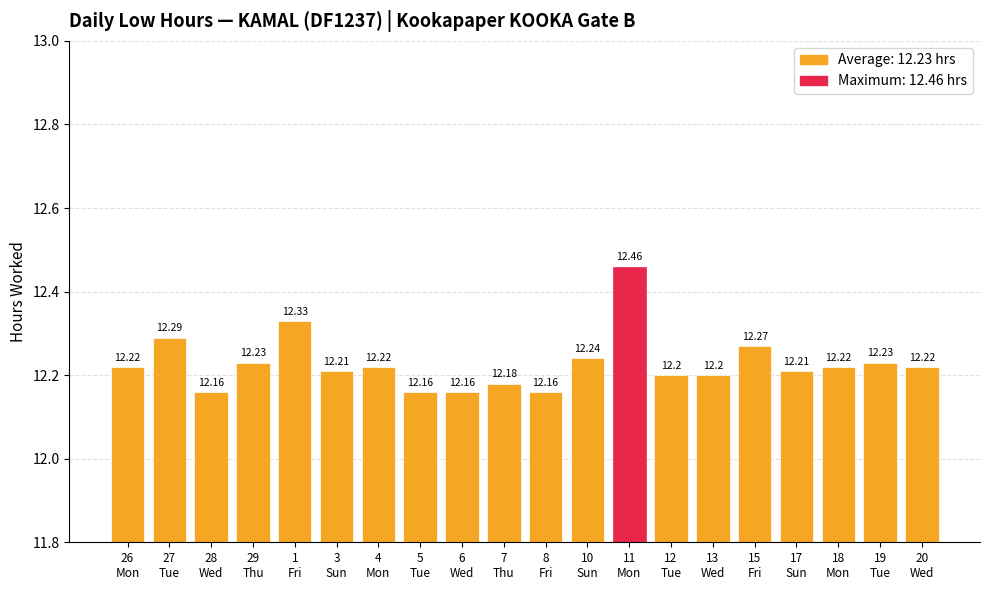

What is the average value?

12.2